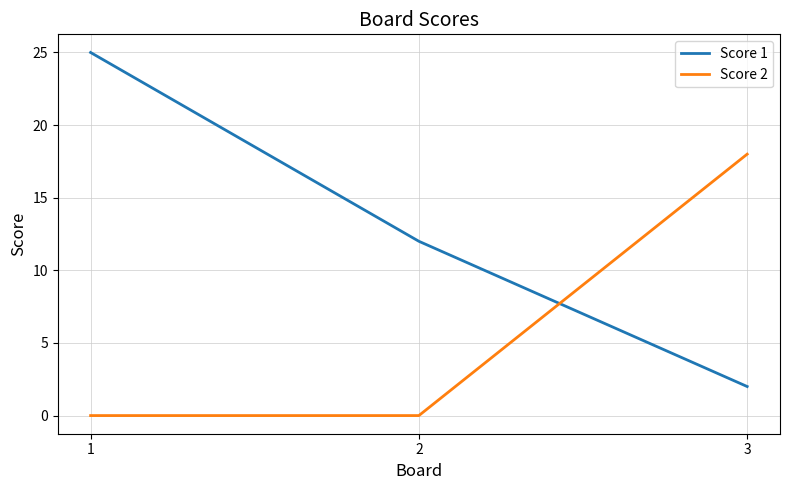

Is the value of Score 1 at 1 greater than the value of Score 2 at 2?

Yes